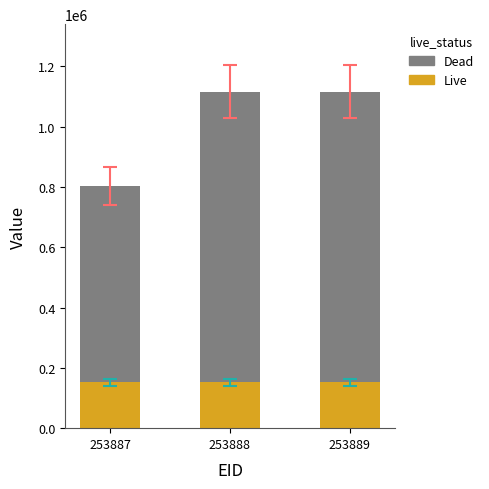

What is the average value of the Live series?

151497